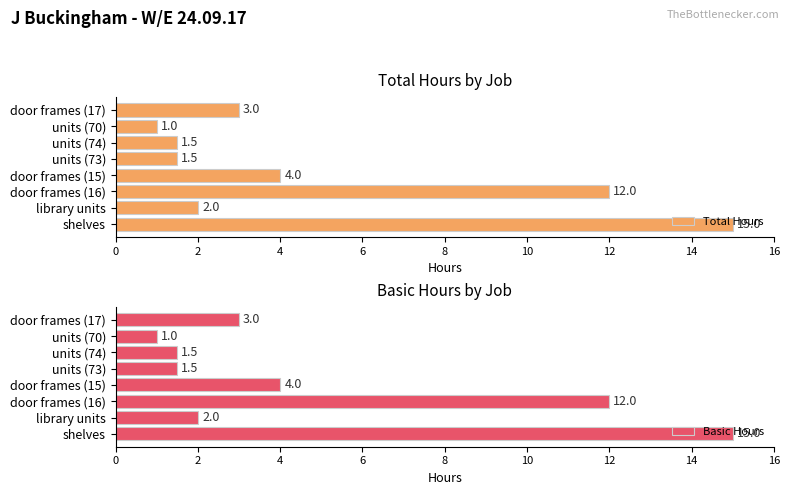

At which label does Total Hours reach its peak?

shelves